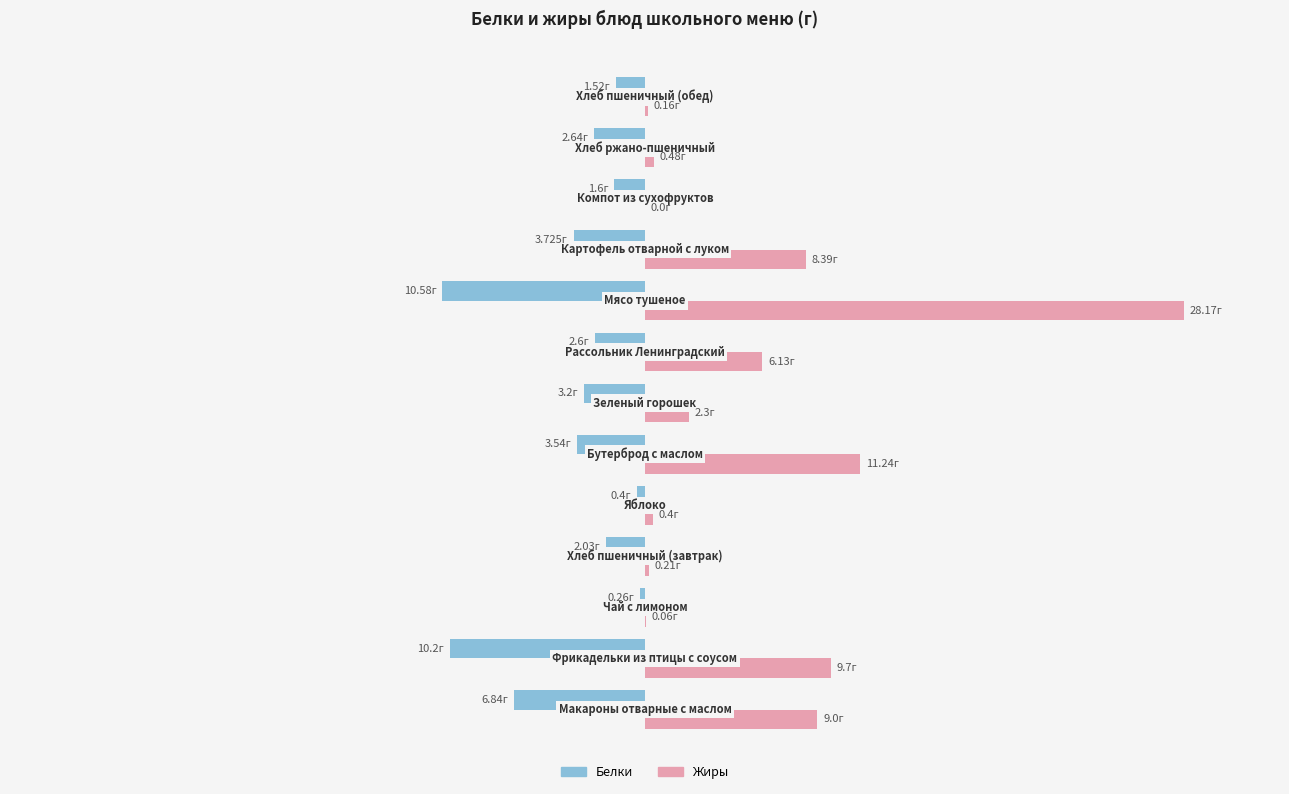

What are all the series names shown in the legend?

Белки, Жиры